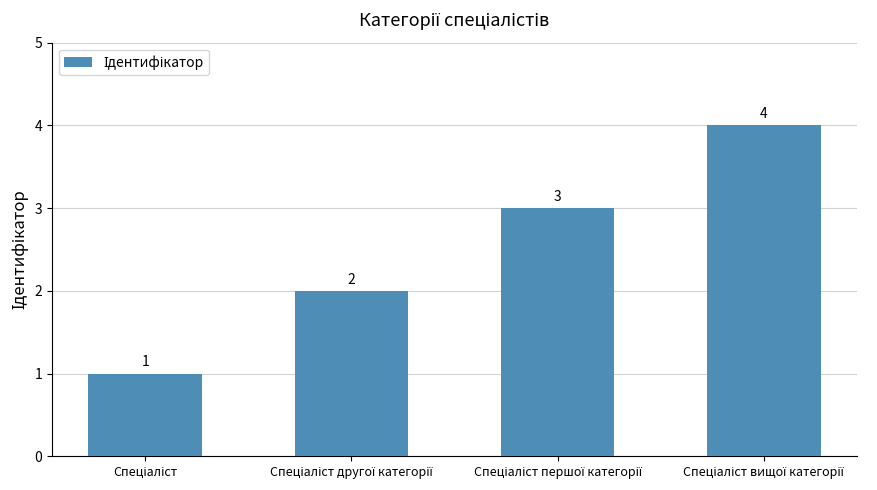

What is the difference between the maximum and minimum values?

3